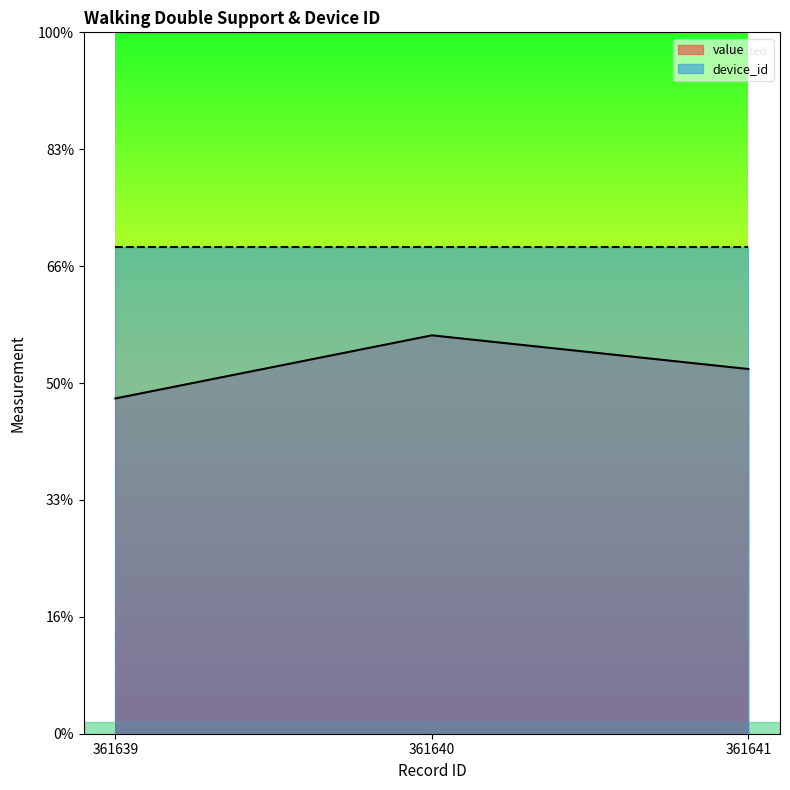

The chart shows a value of 14.3 at 361639. True or false?

True